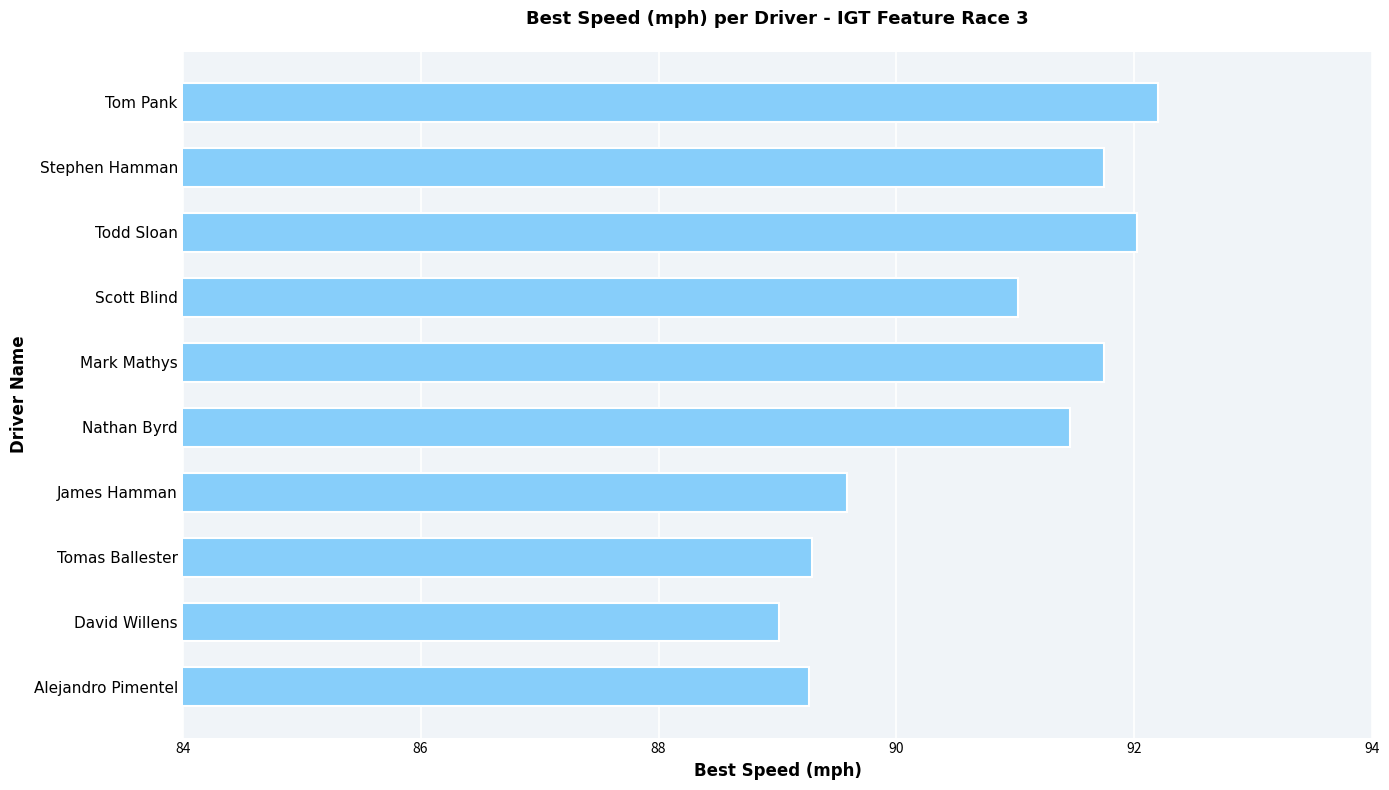

The chart shows a value of 92.2 at Tom Pank. True or false?

True